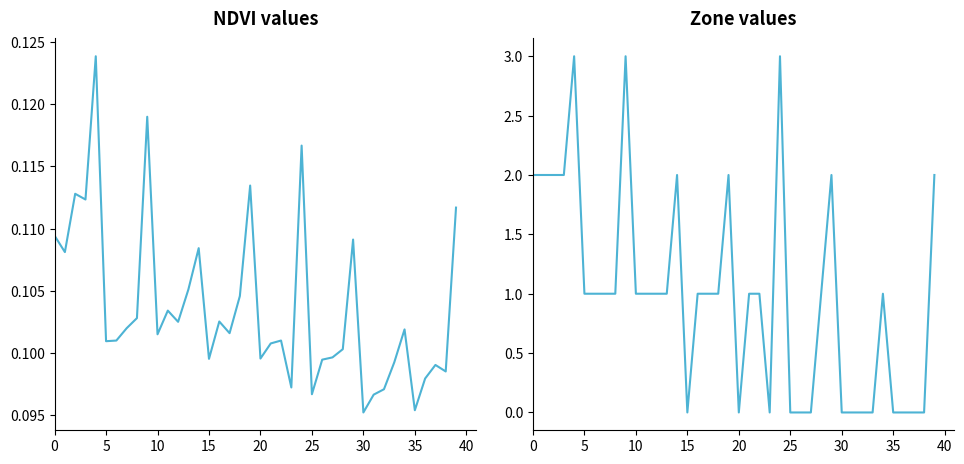

Reading left to right, what are all the values shown in this chart?

NDVI: 0.1	0.1	0.1	0.1	0.1	0.1	0.1	0.1	0.1	0.1	0.1	0.1	0.1	0.1	0.1	0.1	0.1	0.1	0.1	0.1	0.1	0.1	0.1	0.1	0.1	0.1	0.1	0.1	0.1	0.1	0.1	0.1	0.1	0.1	0.1	0.1	0.1	0.1	0.1	0.1
Zone: 2.0	2.0	2.0	2.0	3.0	1.0	1.0	1.0	1.0	3.0	1.0	1.0	1.0	1.0	2.0	0.0	1.0	1.0	1.0	2.0	0.0	1.0	1.0	0.0	3.0	0.0	0.0	0.0	1.0	2.0	0.0	0.0	0.0	0.0	1.0	0.0	0.0	0.0	0.0	2.0